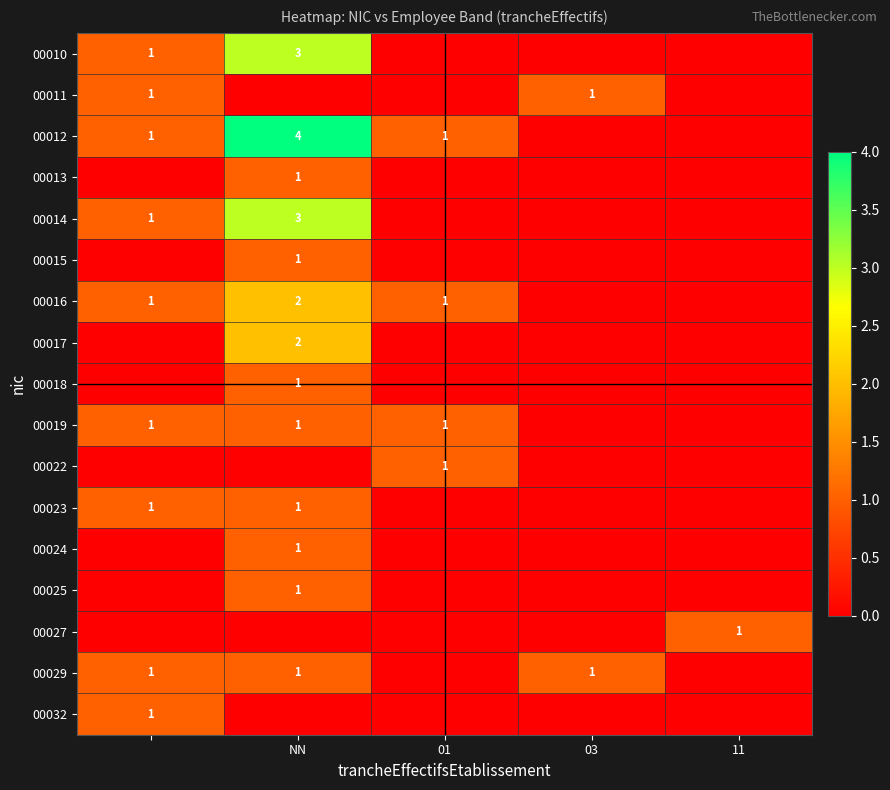

Is it true that 00017 equals -1 at 11?

False